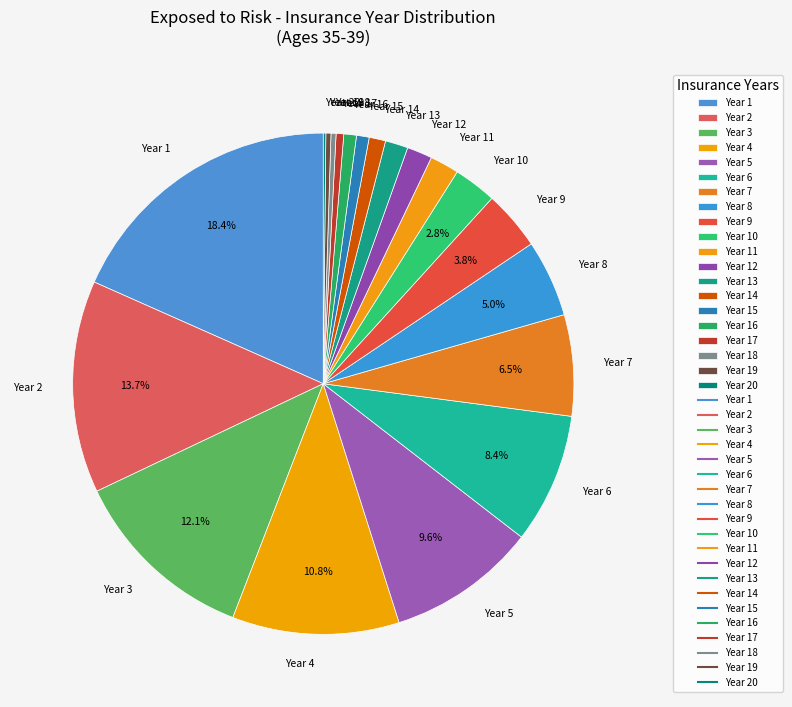

Which slice is the largest?

Year 1